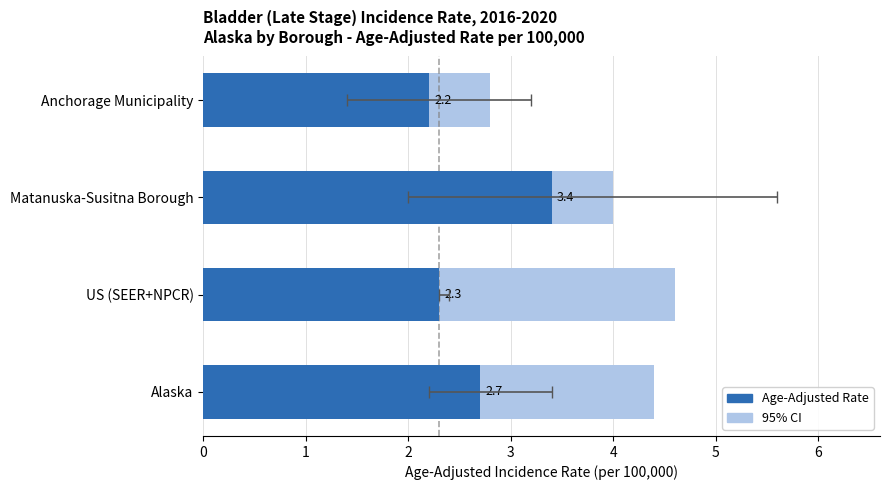

What is the value of the 3rd bar from the left?

3.4